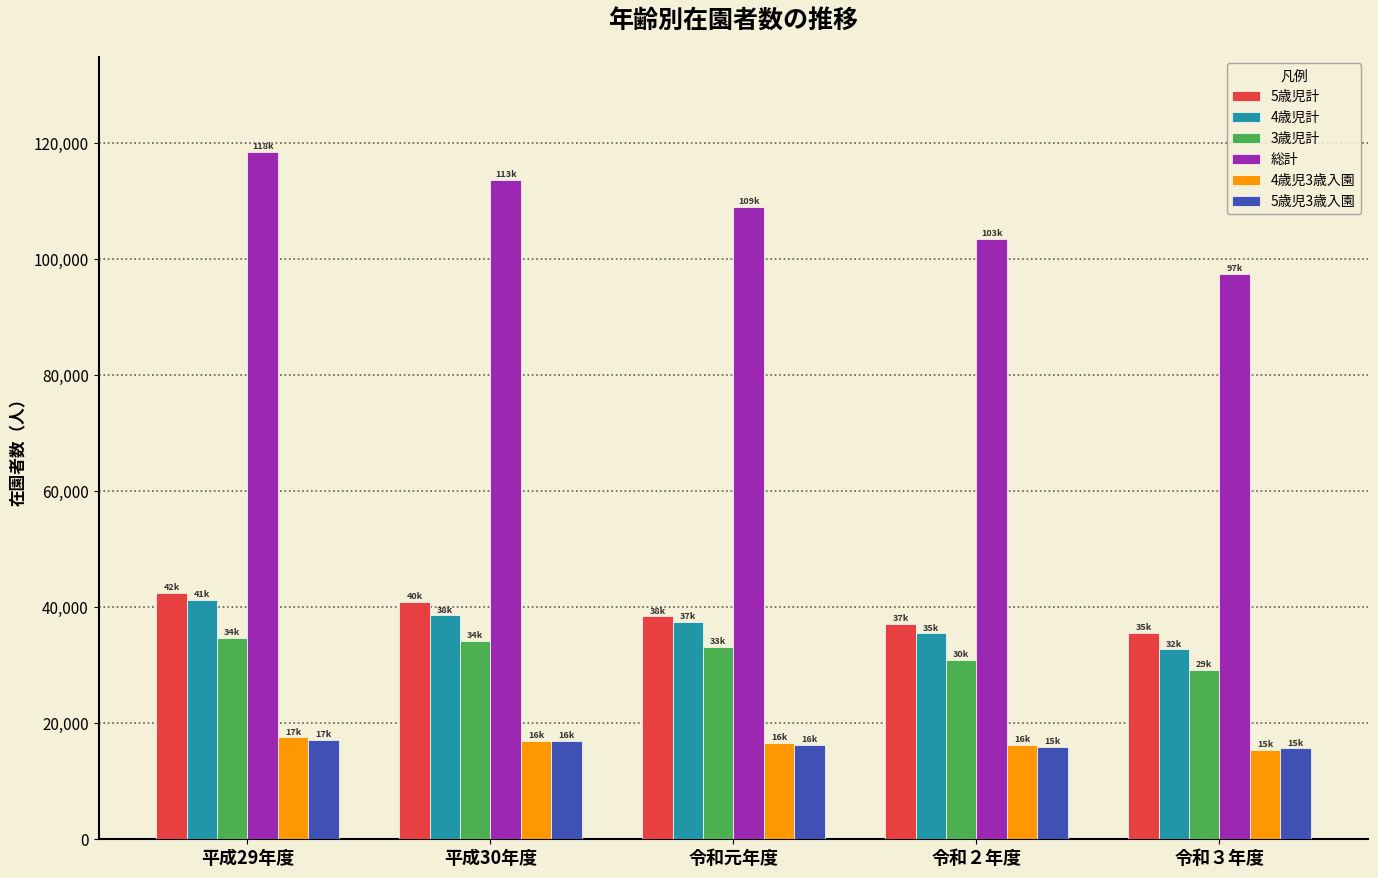

What is the label of the 1st bar from the right?

令和３年度